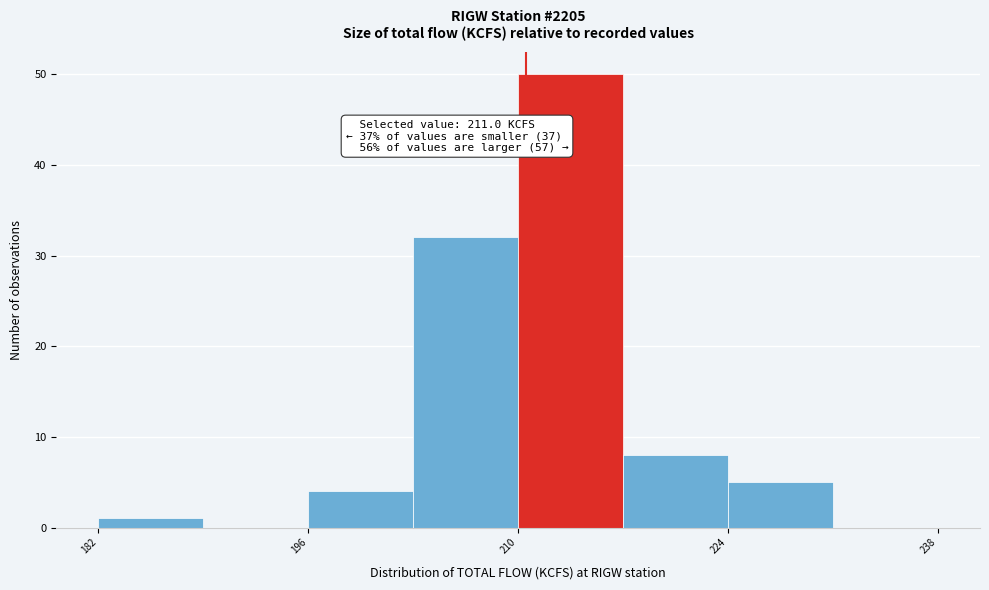

Read against the x-axis, roughly where is the centre of the tallest bar?

214